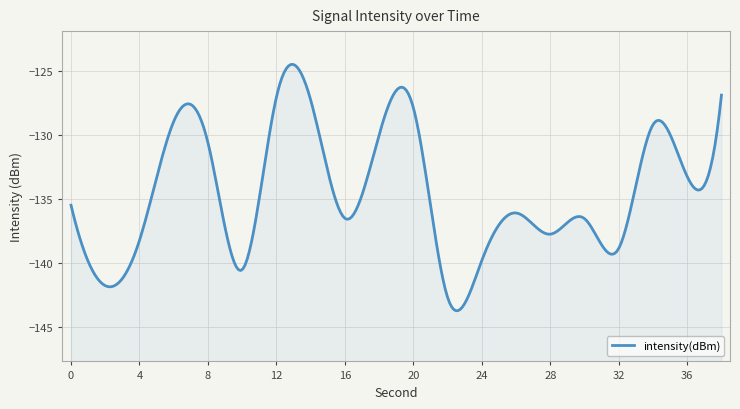

Reading left to right, what are all the values shown in this chart?

0=-135.5	2=-141.8	4=-138.3	6=-129.0	8=-130.6	10=-140.5	12=-127.1	14=-127.3	16=-136.5	18=-130.0	20=-127.9	22=-142.7	24=-139.8	26=-136.1	28=-137.8	30=-136.6	32=-138.9	34=-129.2	36=-133.3	38=-126.9